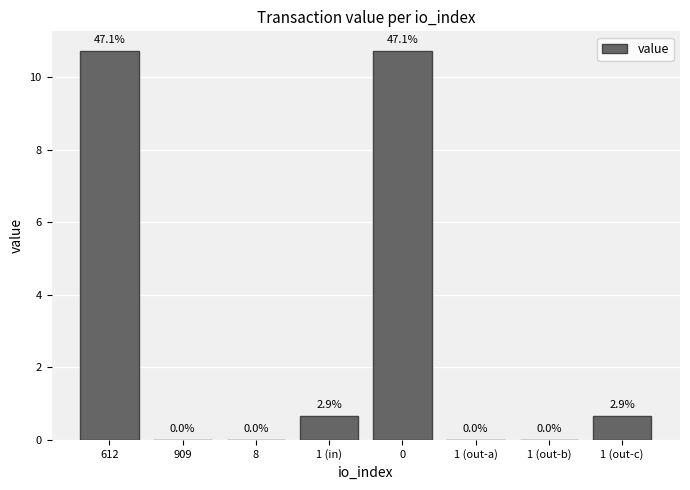

True or false: the data shows 10.7 at 0.

True